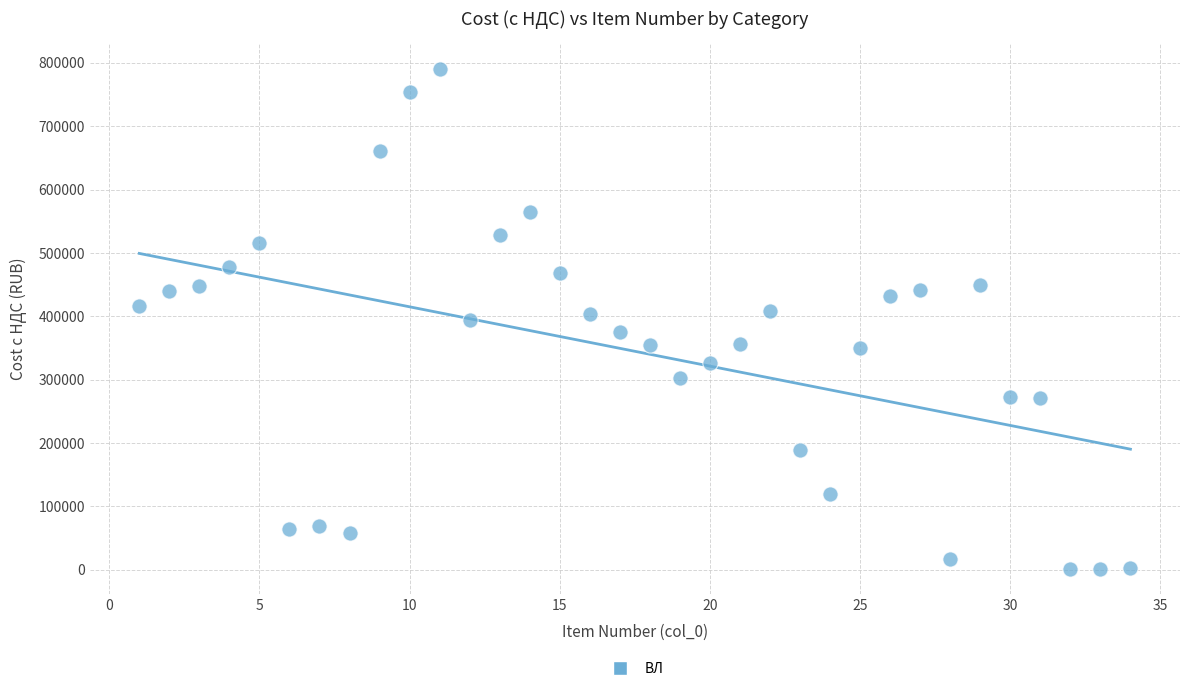

What is the range of Y values (max minus min)?

788870.3